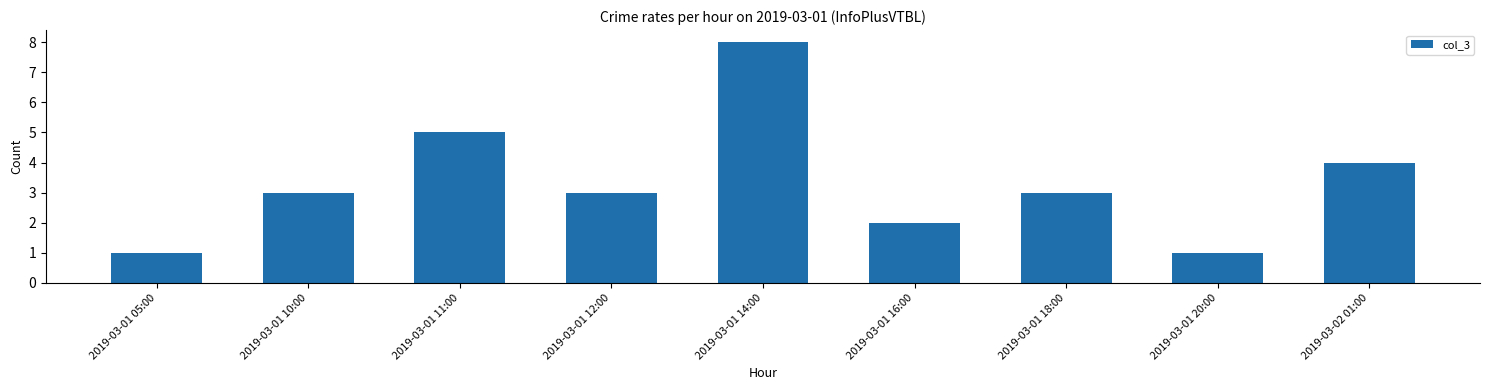

Reading left to right, transcribe all the data shown in this chart.

1	3	5	3	8	2	3	1	4